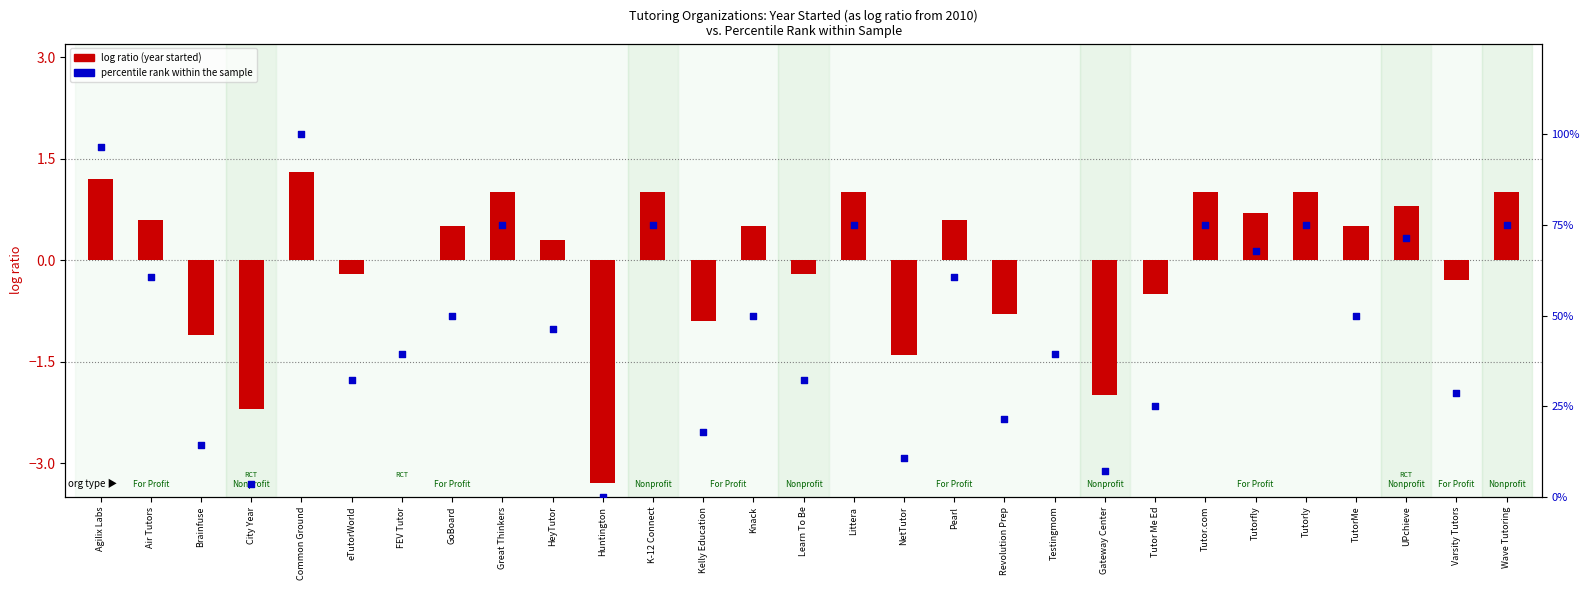

Which series has the largest total across all categories?

percentile rank within the sample